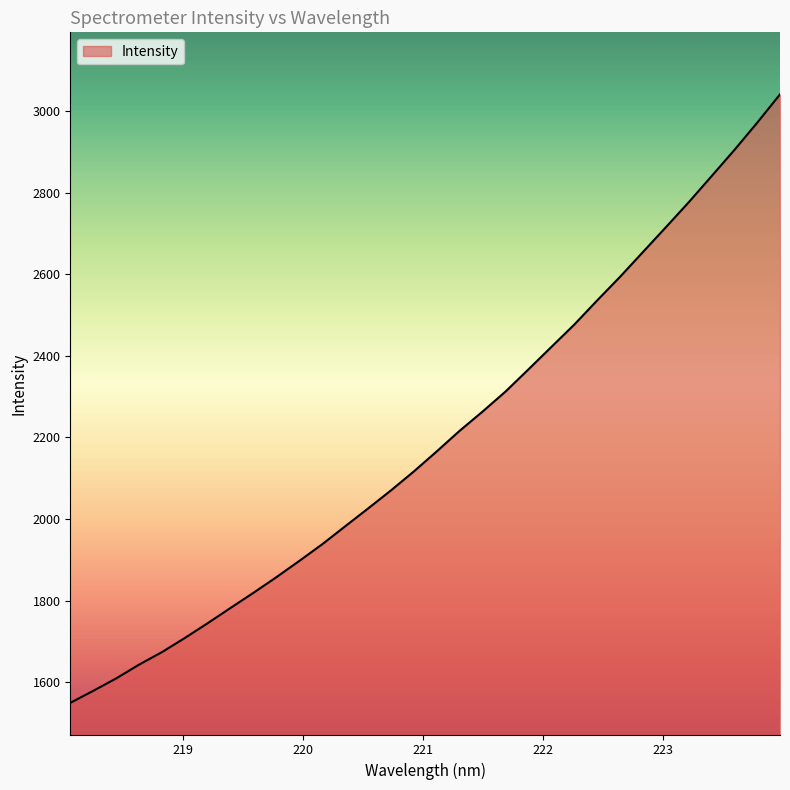

Reading left to right, extract all data points from this chart.

1549.9	1579.3	1609.7	1643.5	1674.2	1708.9	1745.2	1782.7	1819.8	1858.0	1897.8	1938.6	1982.5	2026.2	2070.5	2117.0	2166.1	2216.5	2263.5	2312.4	2366.7	2421.6	2476.2	2535.4	2593.2	2653.8	2714.5	2775.7	2839.7	2903.9	2970.9	3040.5